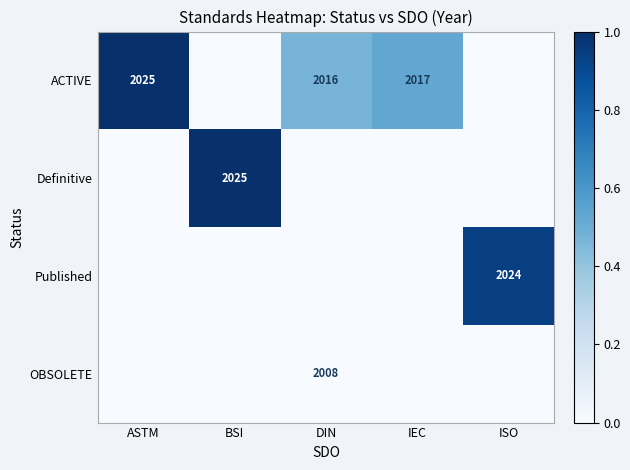

Is it true that ACTIVE equals 624 at ASTM?

False